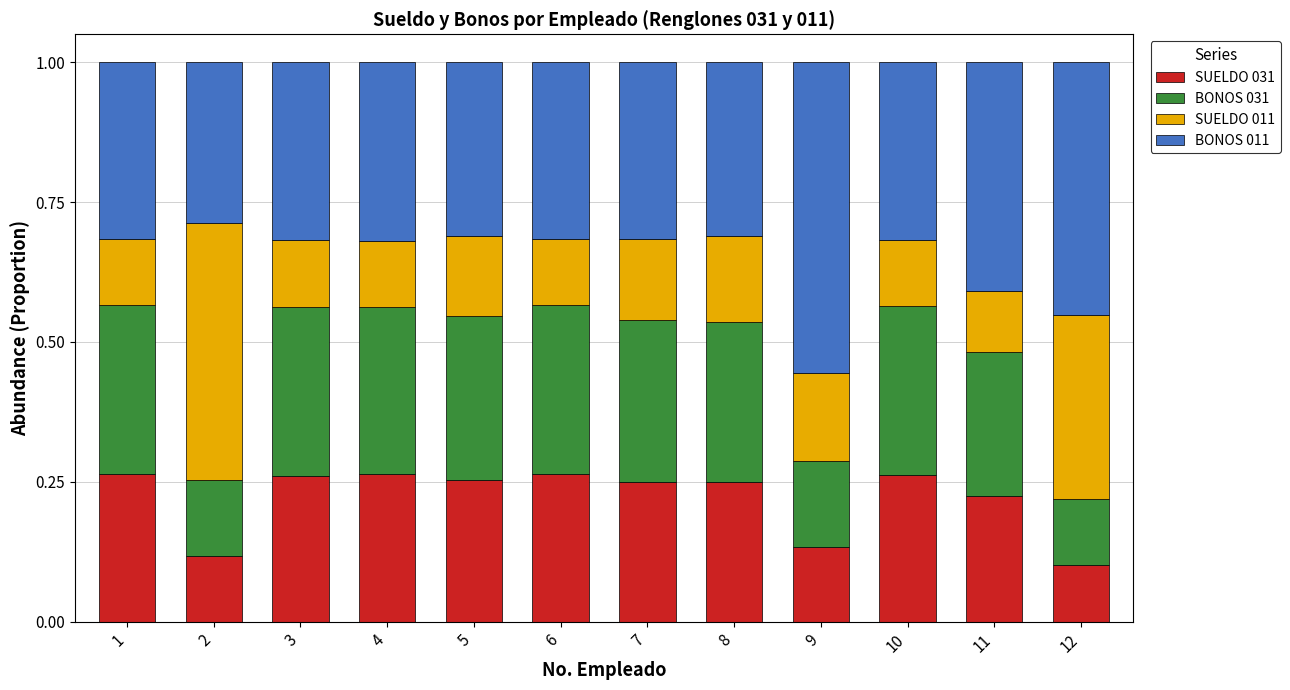

The value of SUELDO 031 at 1 is 0.3. True or false?

True